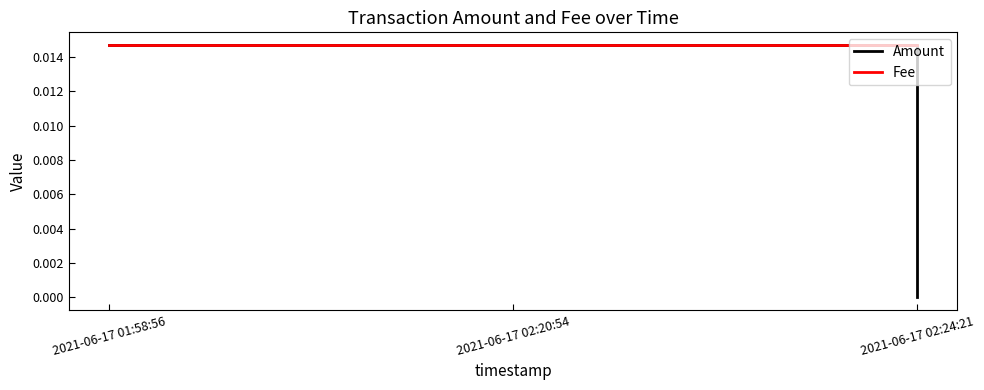

What position from the right is 2021-06-17 01:58:56?

3